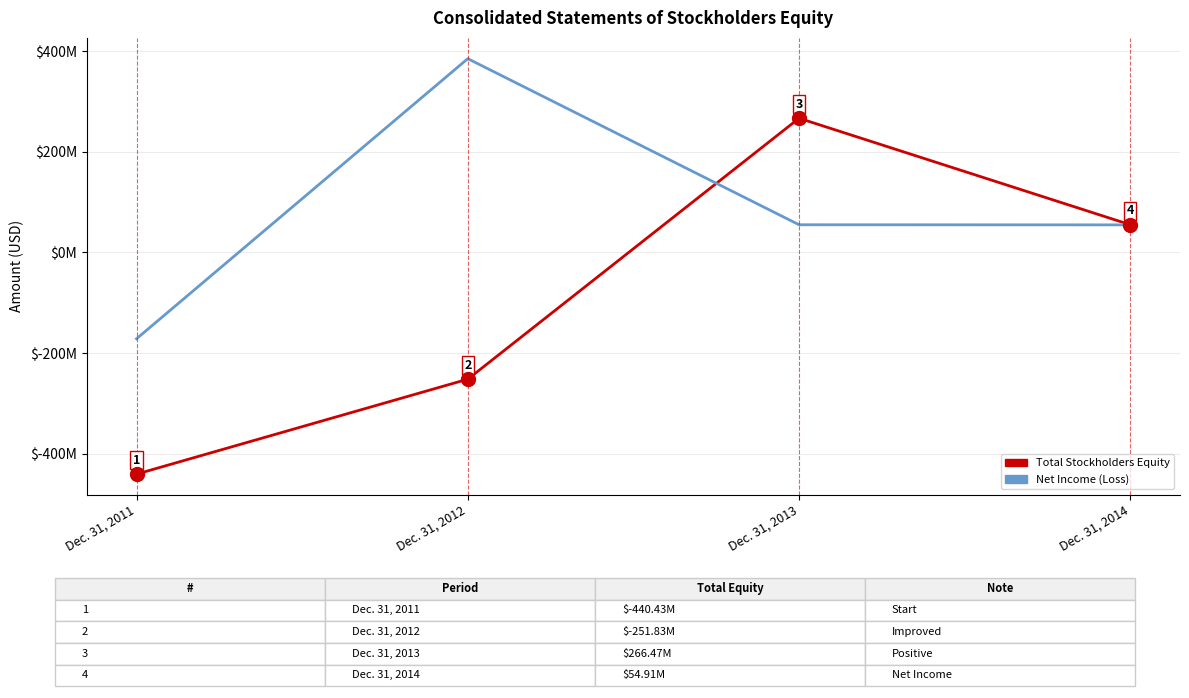

What are all the series names shown in the legend?

Total Stockholders Equity, Net Income (Loss)